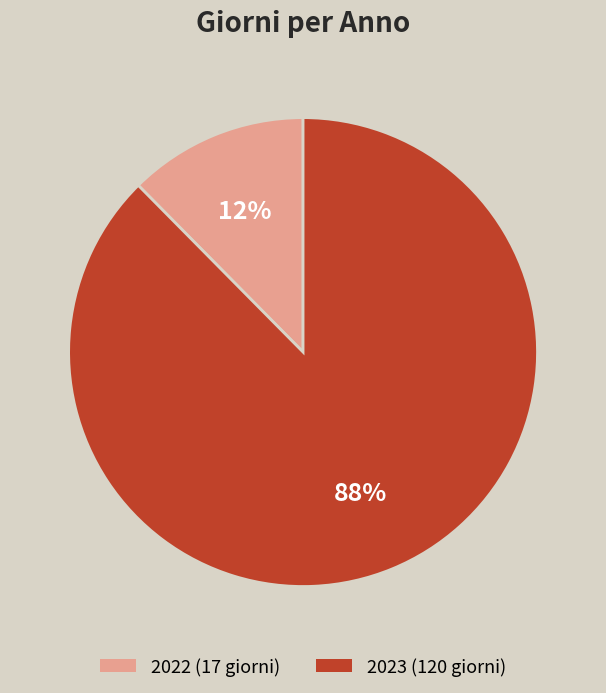

Count the number of slices in the pie.

2